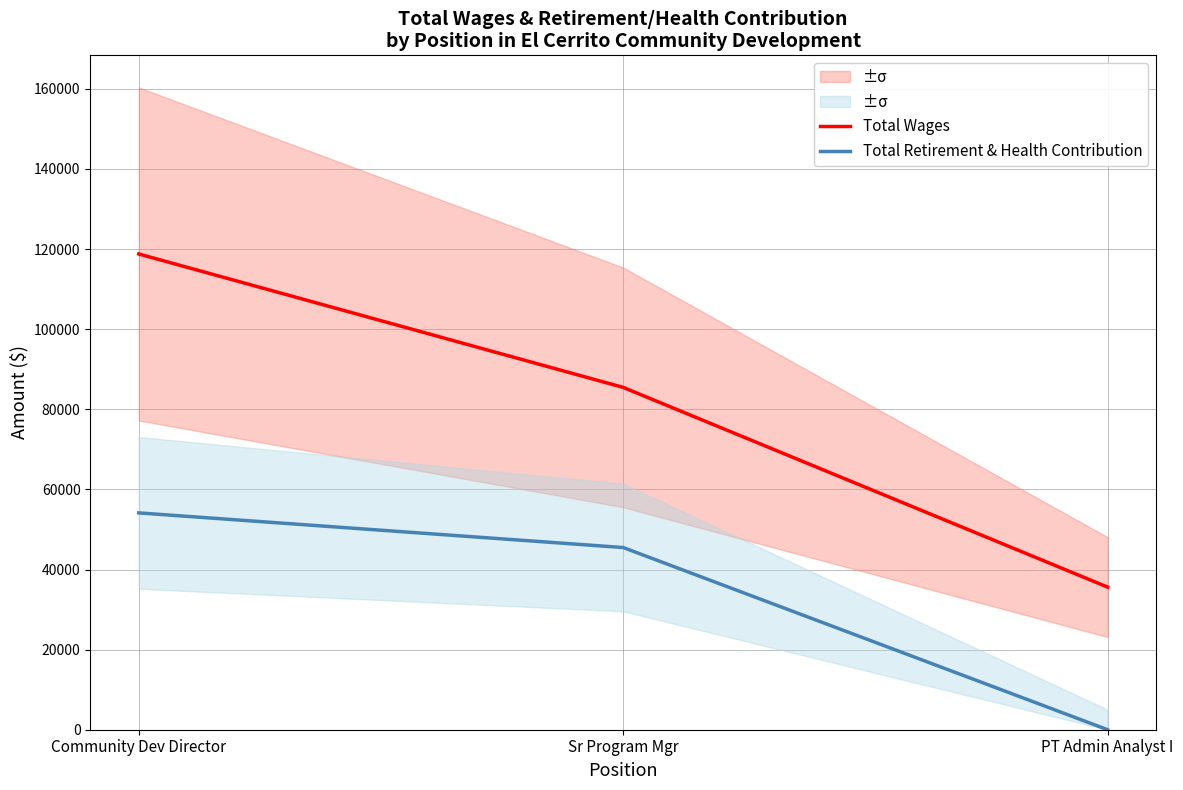

What is the average value of the Total Wages series?

79953